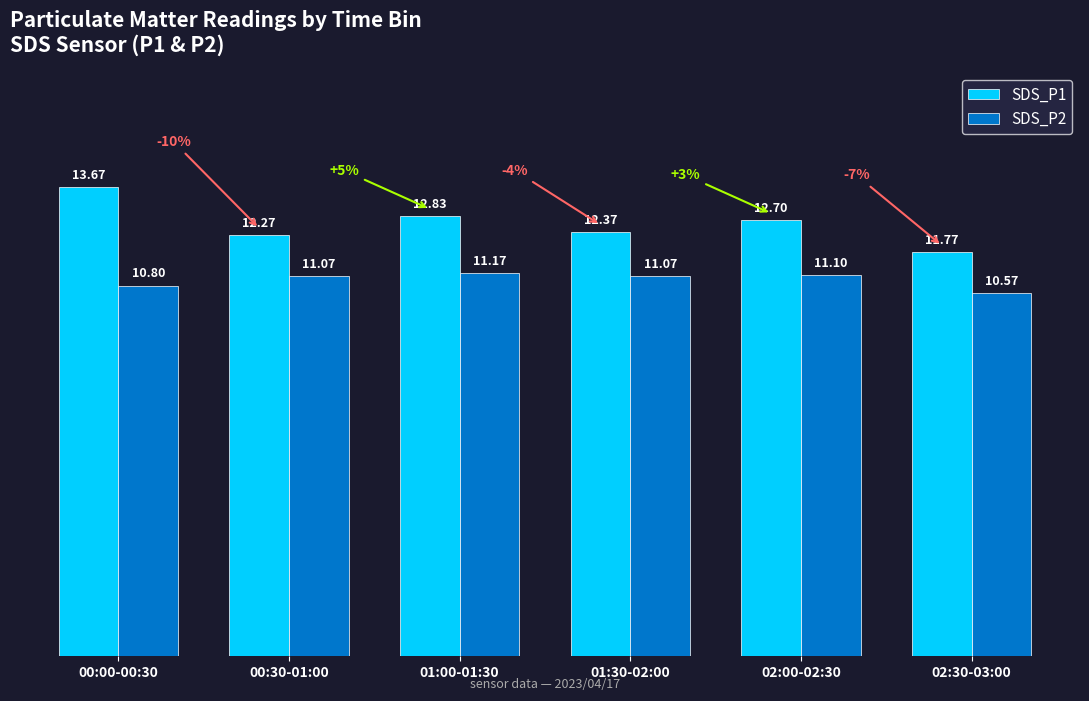

Is the value of SDS_P1 at 00:00-00:30 greater than the value of SDS_P2 at 02:30-03:00?

Yes